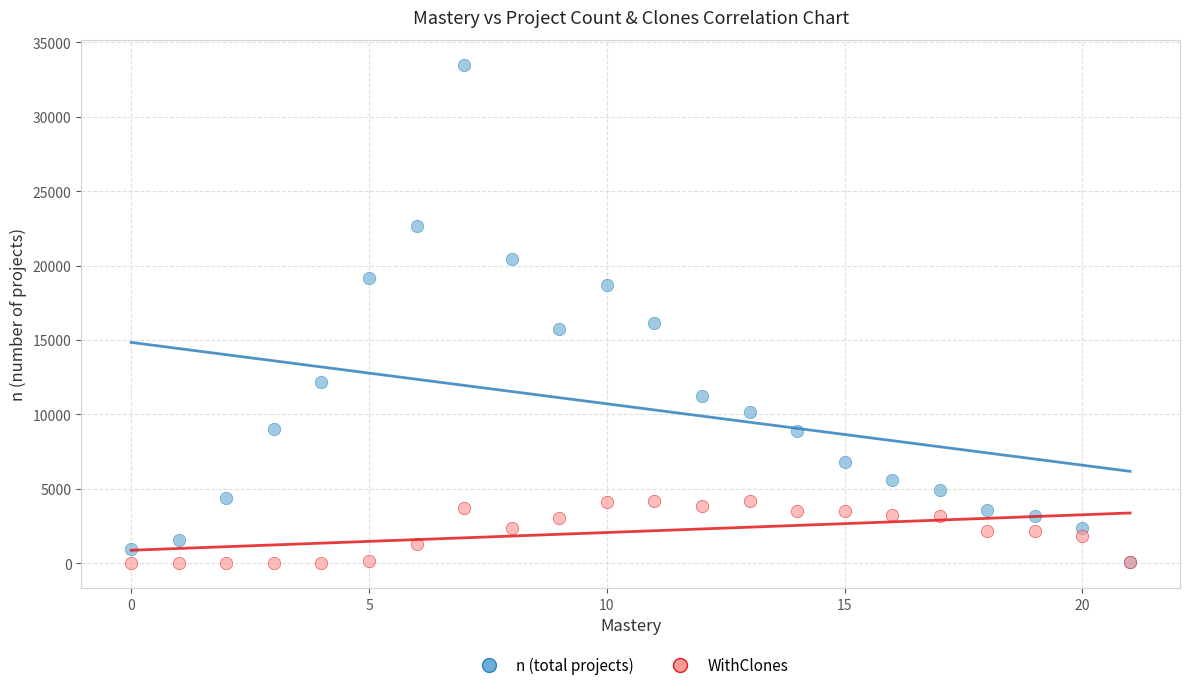

Across all series, what Y value is closest to 16748?

16133